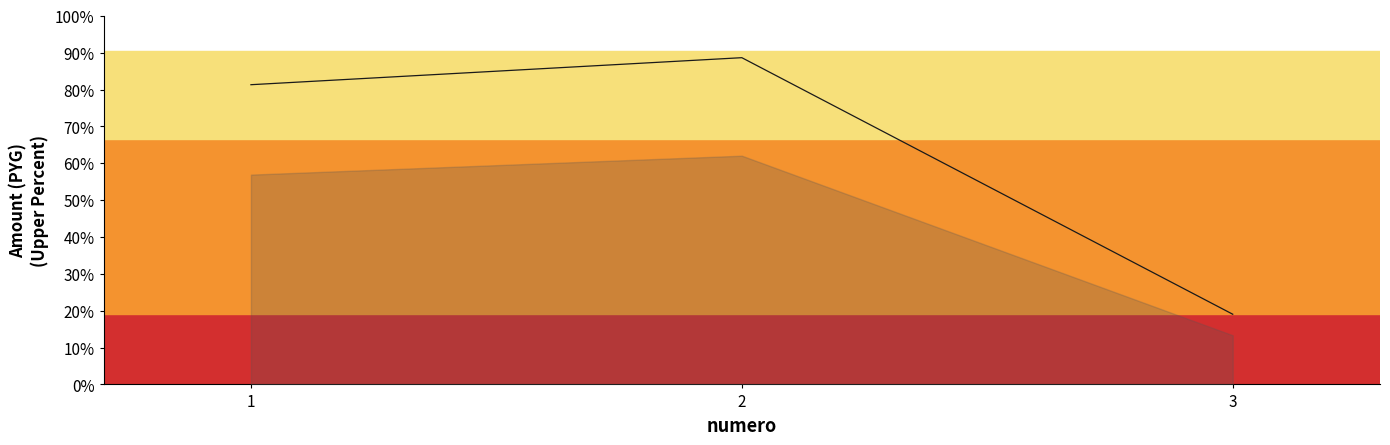

Between 3 and 1, which is larger?

1